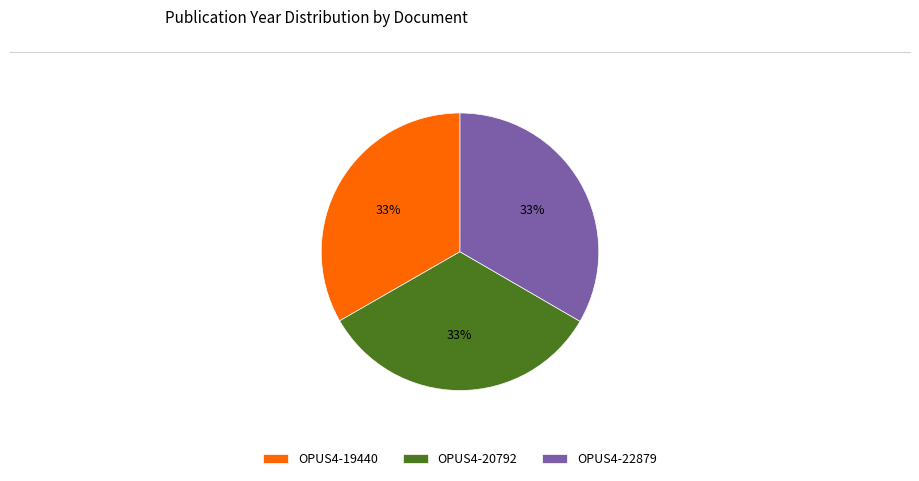

Is the sum of OPUS4-22879 and OPUS4-19440 greater than half?

Yes